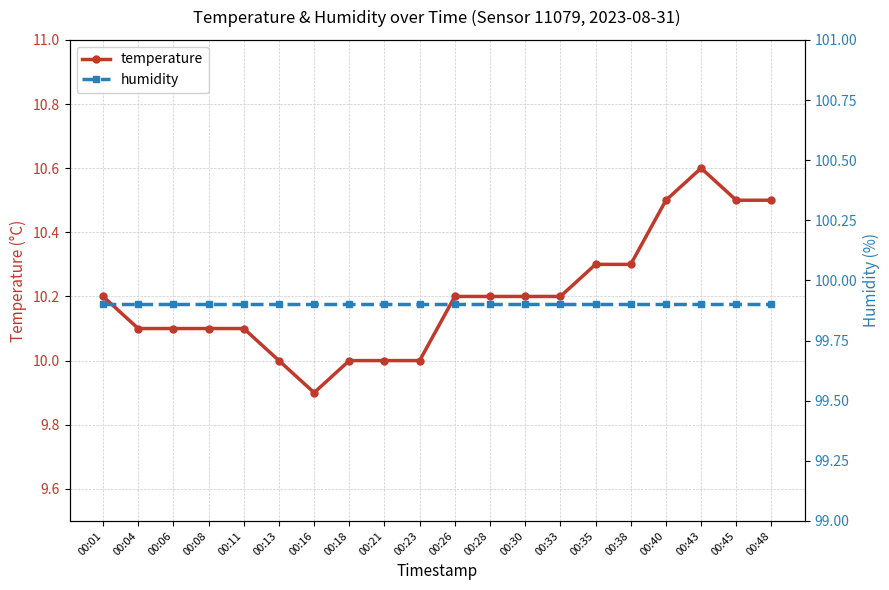

Does the chart display data point markers on the line(s)?

Yes